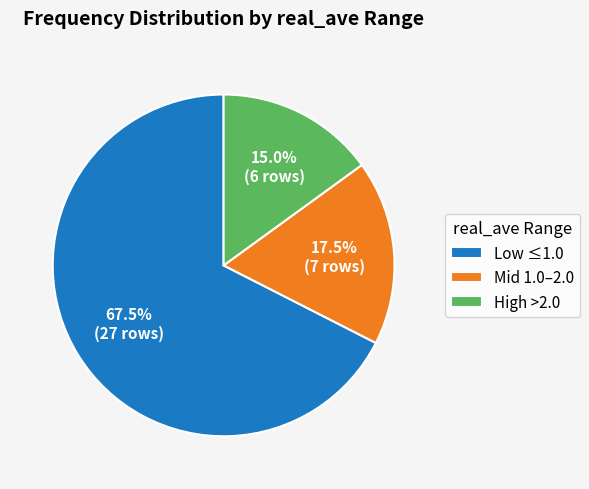

What is the ratio of the value at Low ≤1.0 to the value at Mid 1.0–2.0?

3.9